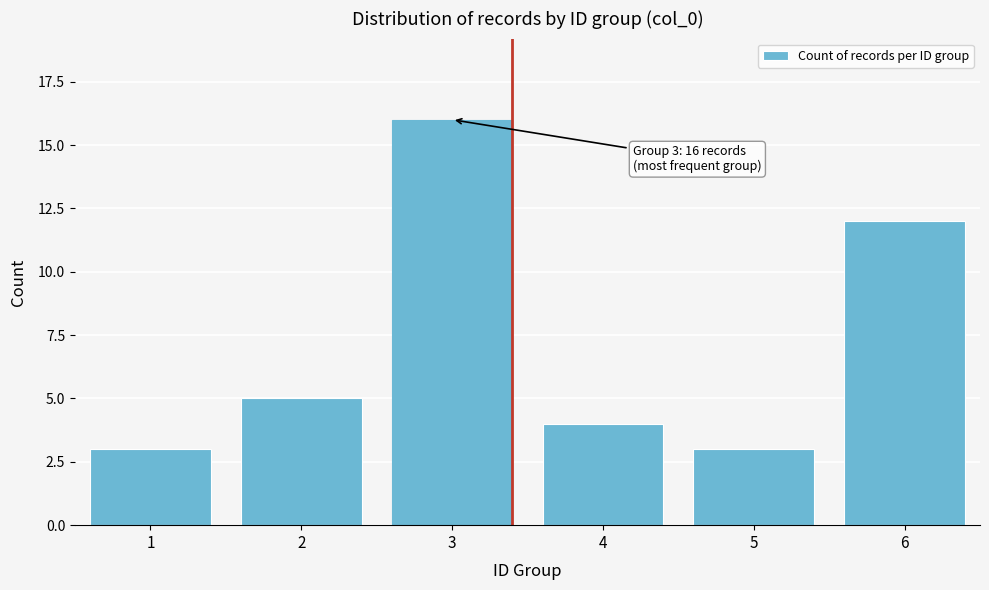

Reading left to right, transcribe all the data shown in this chart.

1=3	2=5	3=16	4=4	5=3	6=12